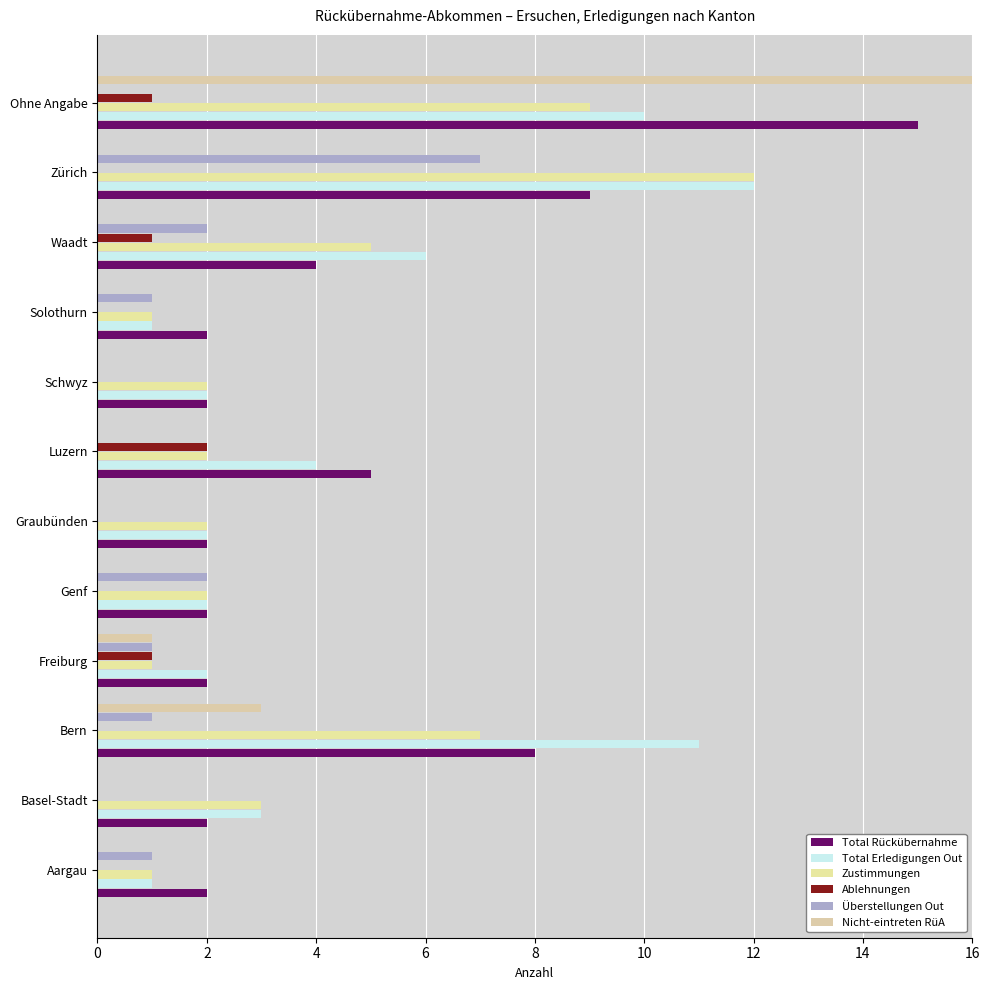

How many categories are shown in the chart?

12